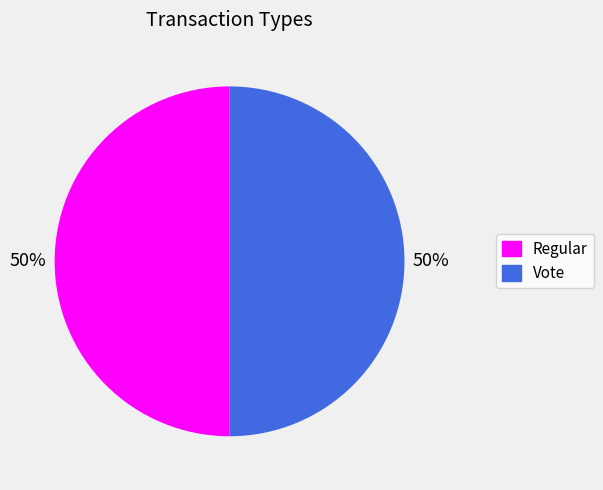

To the nearest percent, what is the difference between the Vote and Regular slice percentages?

0%